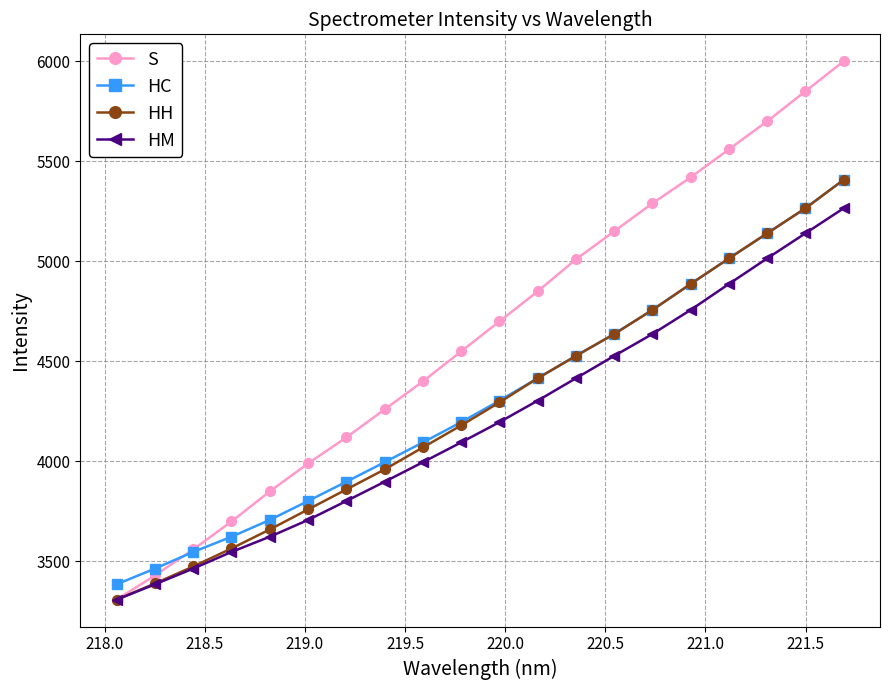

True or false: S has more than 1 points higher than both neighbors.

False